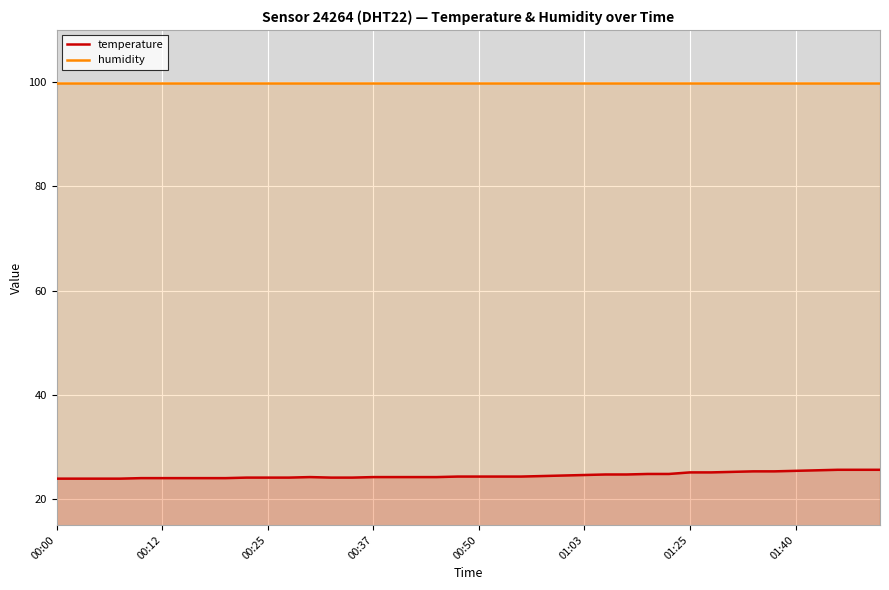

Which category has the highest value across all series?

00:00